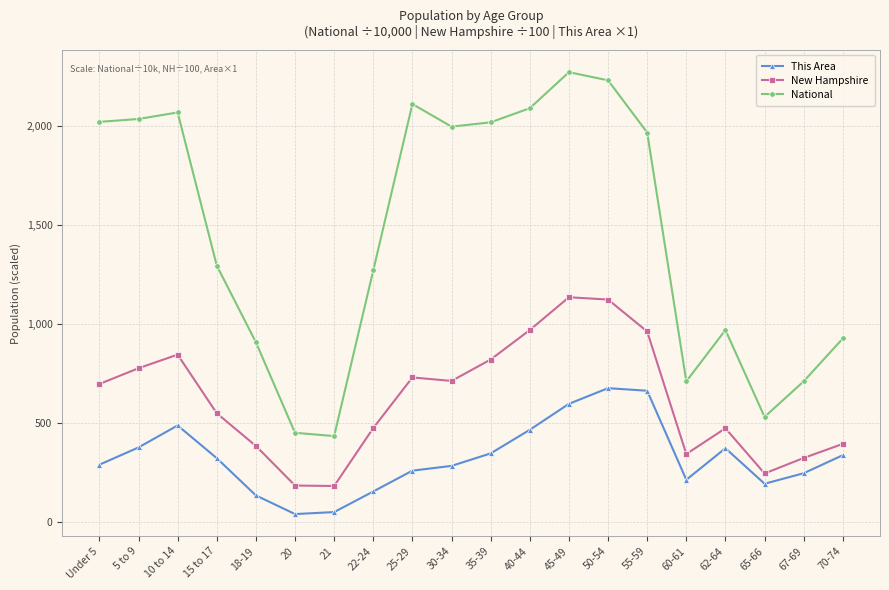

What is the difference between the highest and lowest values at 10 to 14?

1578.7